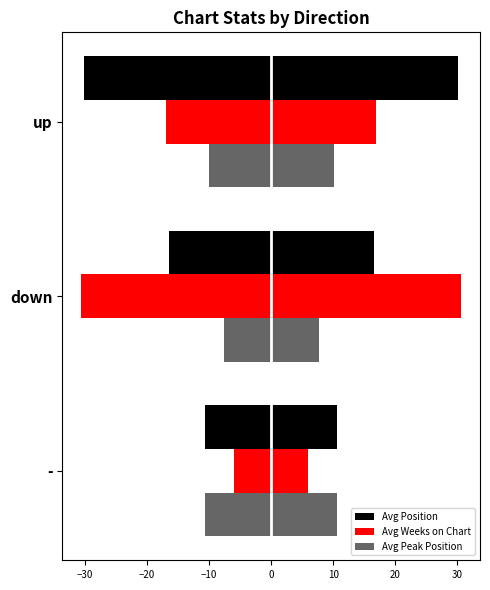

How many data points in Avg Position are above 16?

2